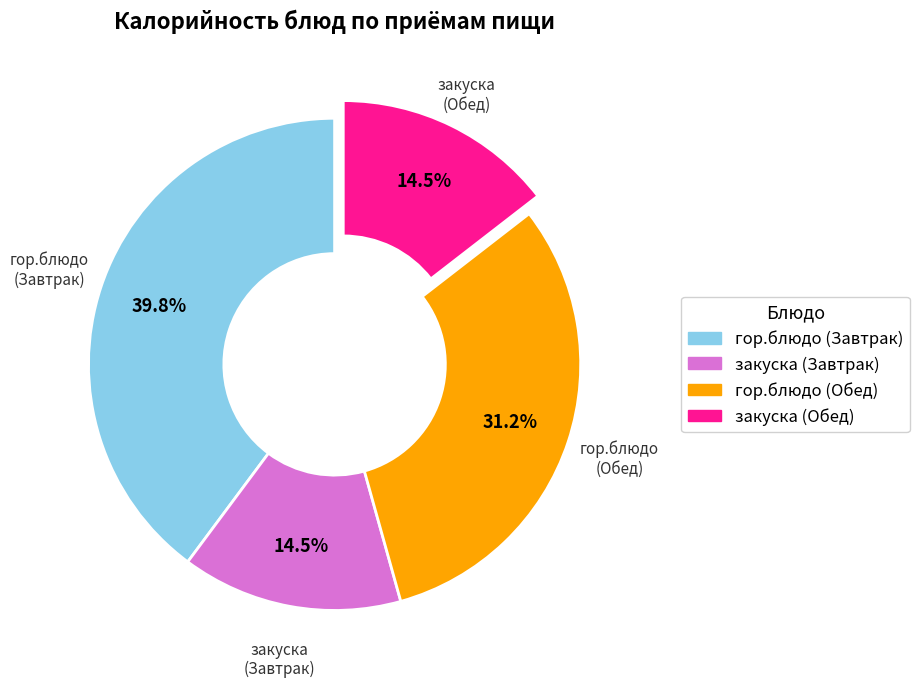

Between гор.блюдо (Обед) and закуска (Завтрак), which is larger?

гор.блюдо (Обед)